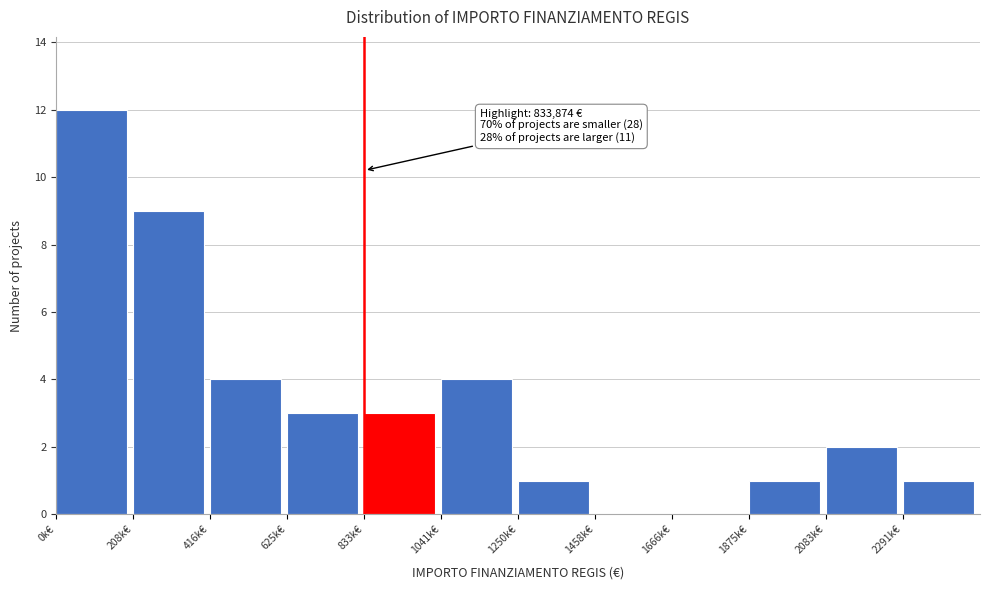

Reading right to left, list all the values displayed in this chart.

2291k€=1	2083k€=2	1875k€=1	1666k€=0	1458k€=0	1250k€=1	1041k€=4	833k€=3	625k€=3	416k€=4	208k€=9	0k€=12